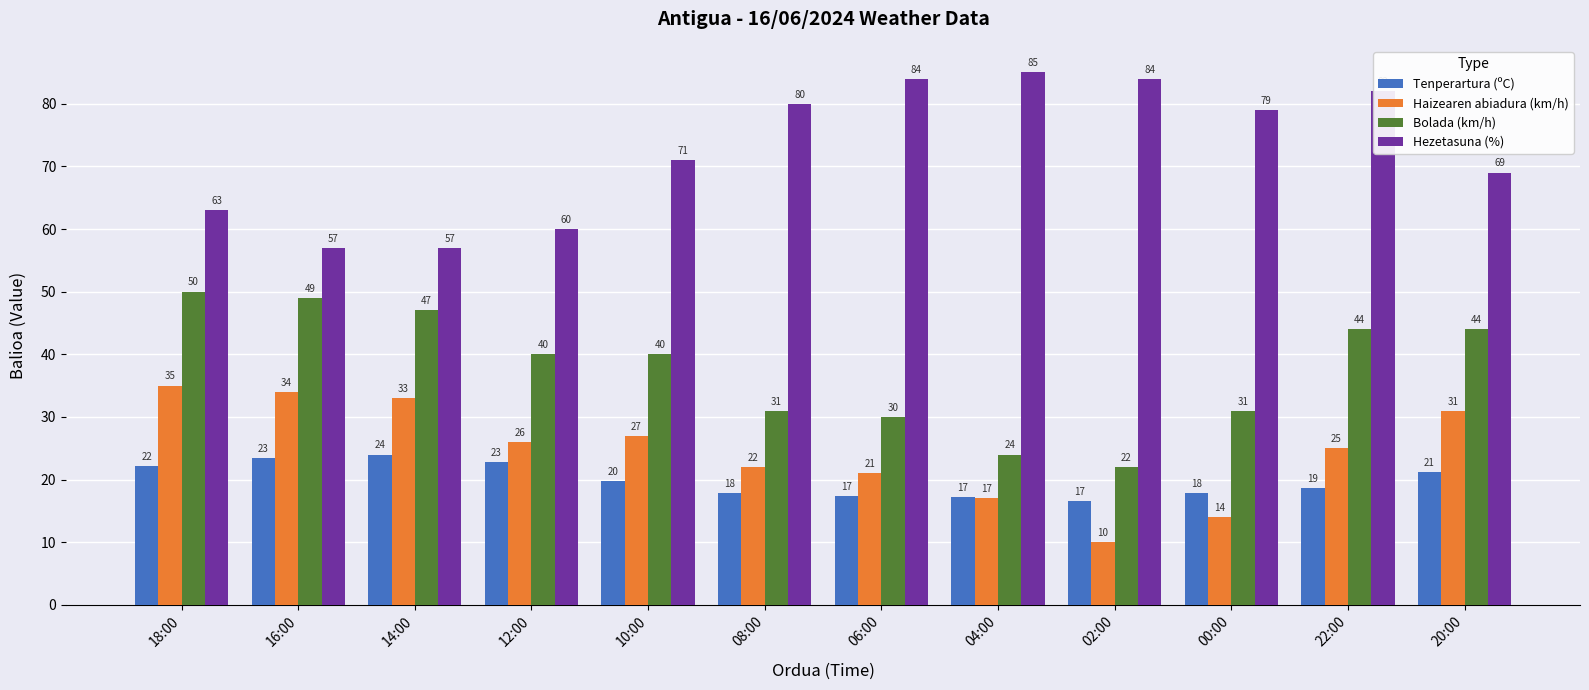

What is the average value of the Hezetasuna (%) series?

72.6